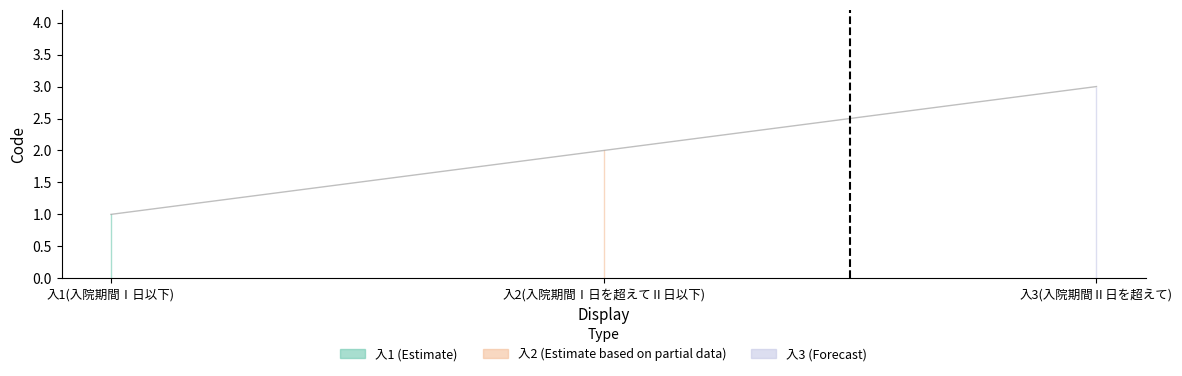

Is it true that the value at 入3(入院期間Ⅱ日を超えて) is 1?

False